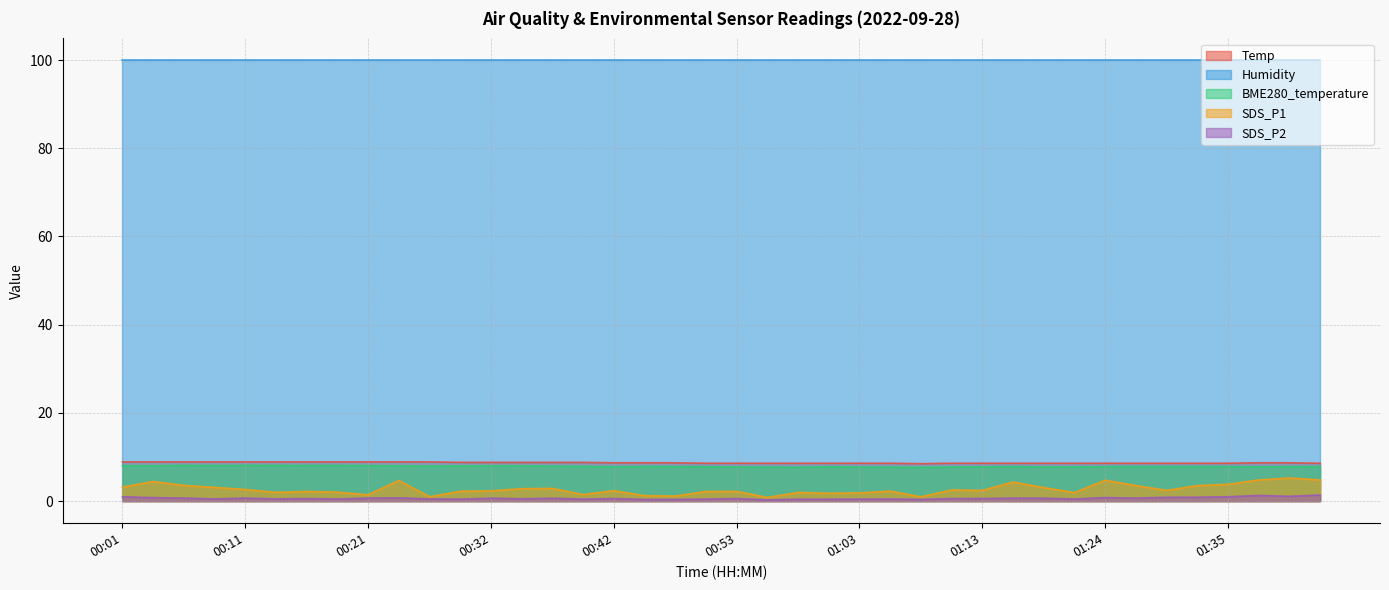

What is the difference between the SDS_P1 values at 00:26 and 01:03?

0.9